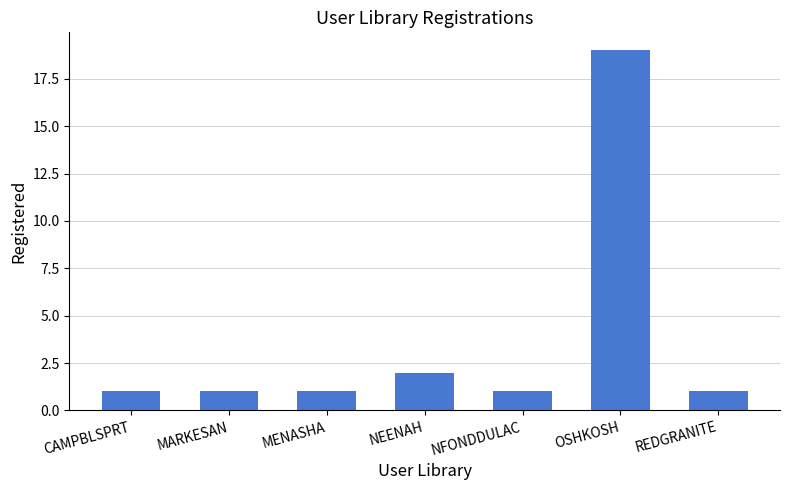

What is the label of the 5th bar from the left?

NFONDDULAC